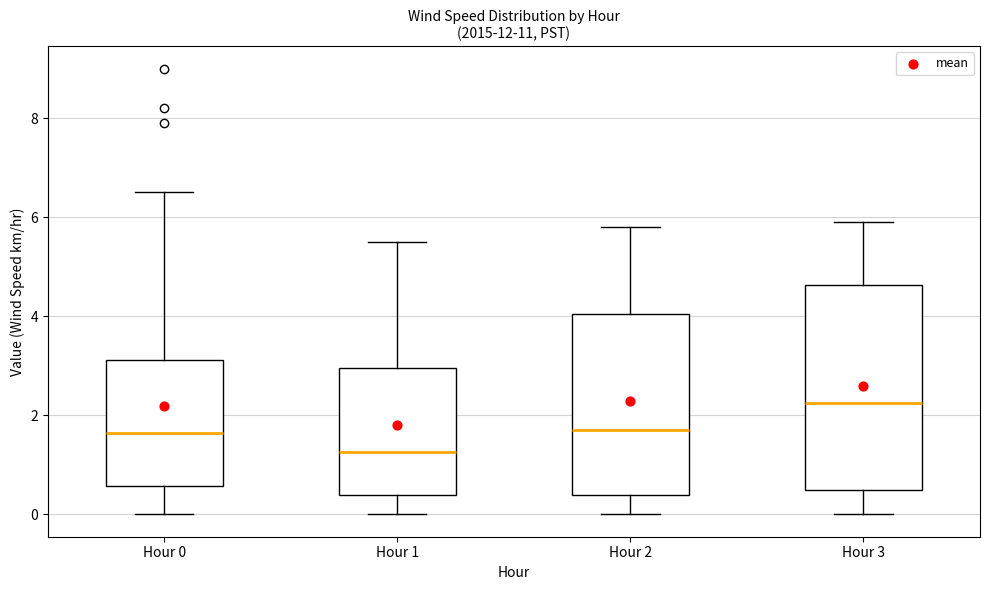

Comparing the boxes themselves (not the whiskers), which one is the tallest?

Hour 3